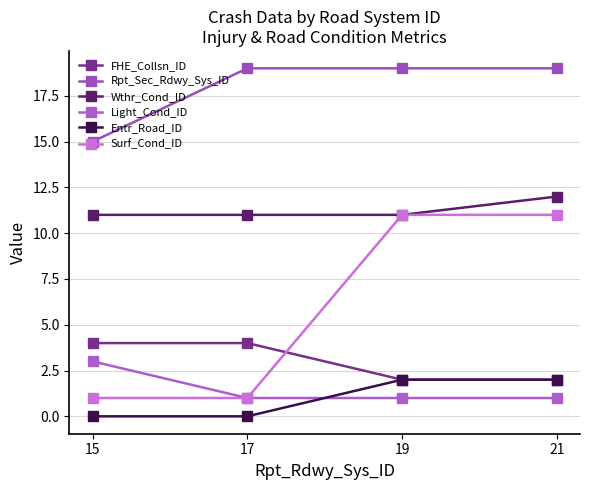

True or false: Rpt_Sec_Rdwy_Sys_ID and FHE_Collsn_ID intersect in this chart.

False